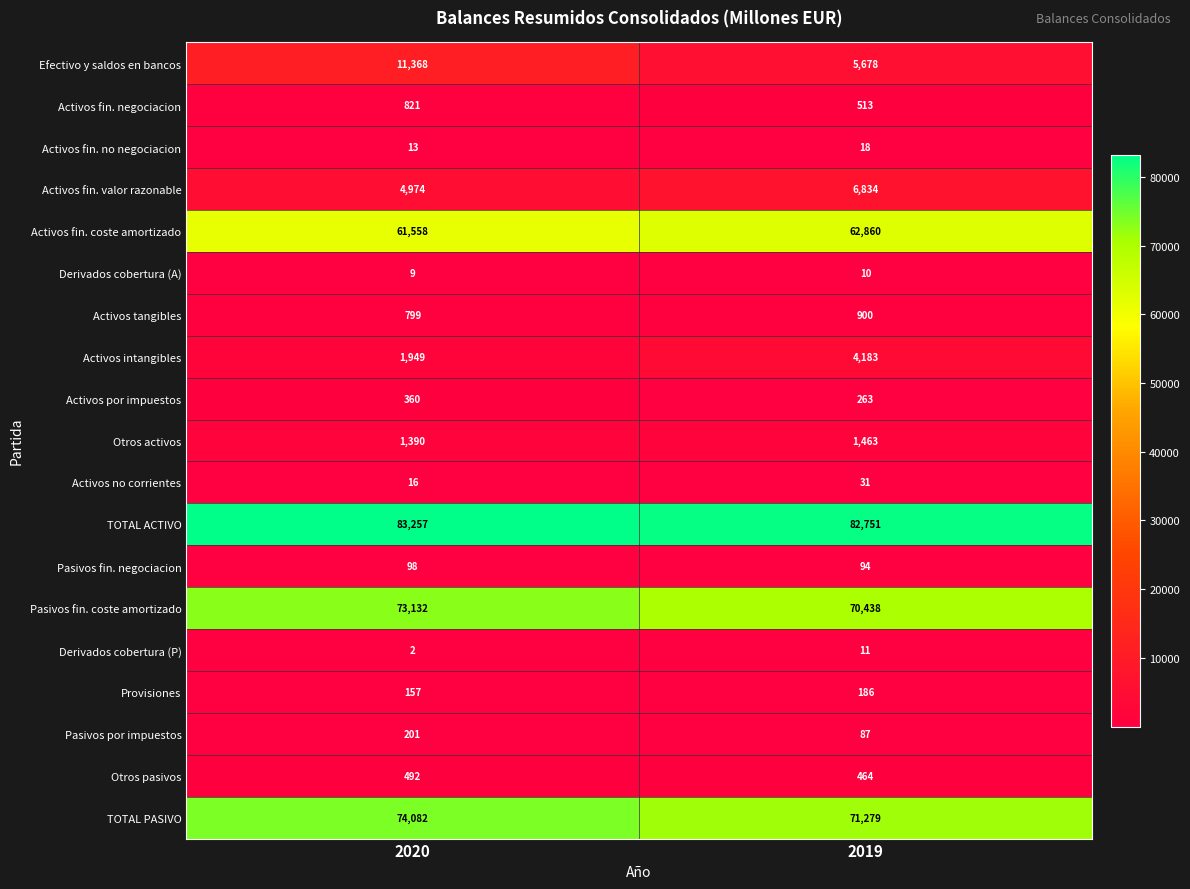

What is the sum of all TOTAL PASIVO values?

145361